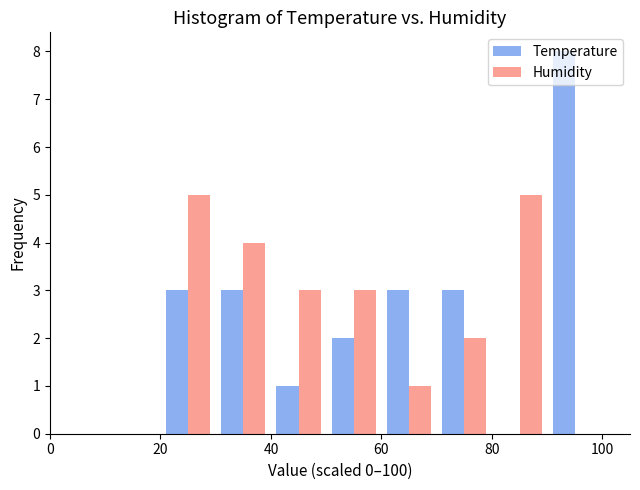

Reading left to right, transcribe this chart: for each range on the x-axis, give the height of each series' bar. The values are not printed on the chart, so give them approximately, as read against the axis.

0 to 10: Temperature=0	Humidity=0
10 to 20: Temperature=0	Humidity=0
20 to 30: Temperature=3	Humidity=5
30 to 40: Temperature=3	Humidity=4
40 to 50: Temperature=1	Humidity=3
50 to 60: Temperature=2	Humidity=3
60 to 70: Temperature=3	Humidity=1
70 to 80: Temperature=3	Humidity=2
80 to 90: Temperature=0	Humidity=5
90 to 100: Temperature=8	Humidity=0